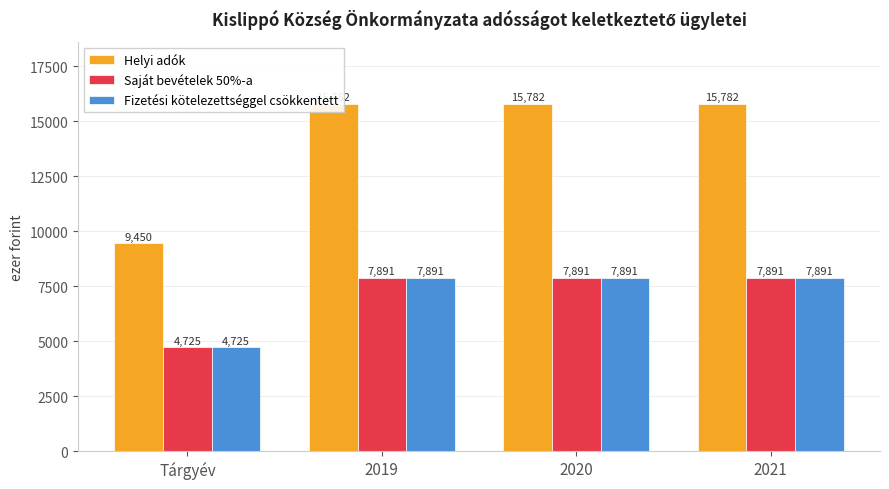

What is the sum of the Fizetési kötelezettséggel csökkentett values at Tárgyév and 2020?

12616